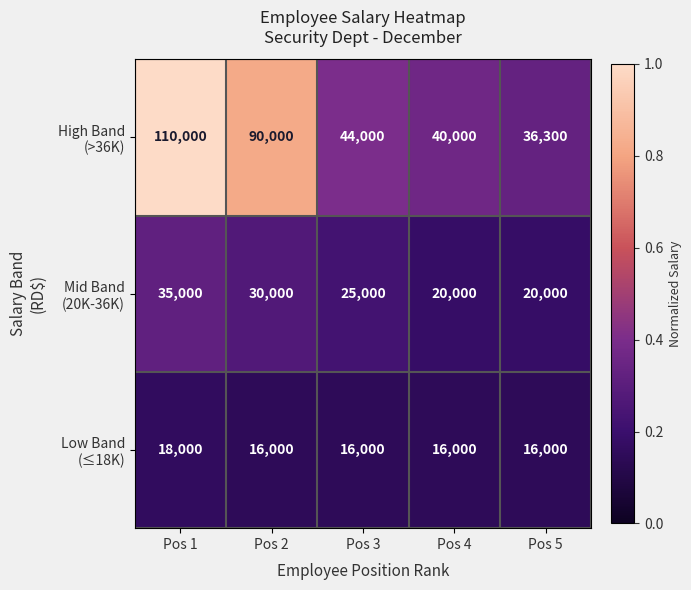

What is the difference between the highest and lowest values at Pos 2?

74000